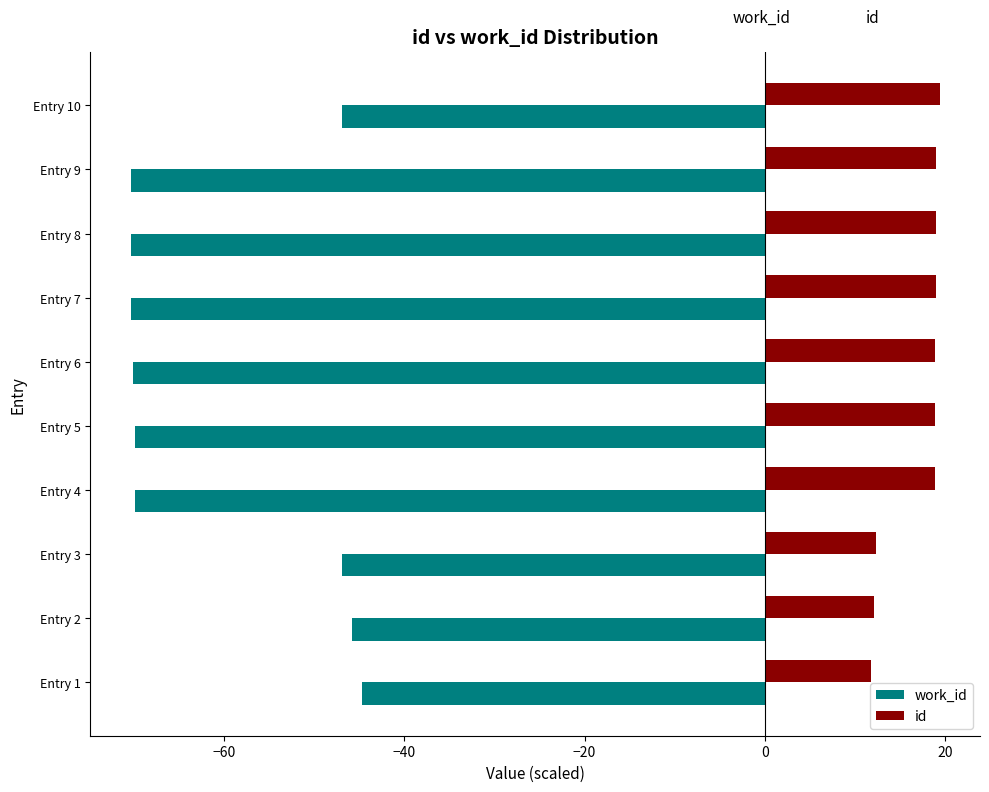

List the series in order of their peak value, lowest first.

work_id, id